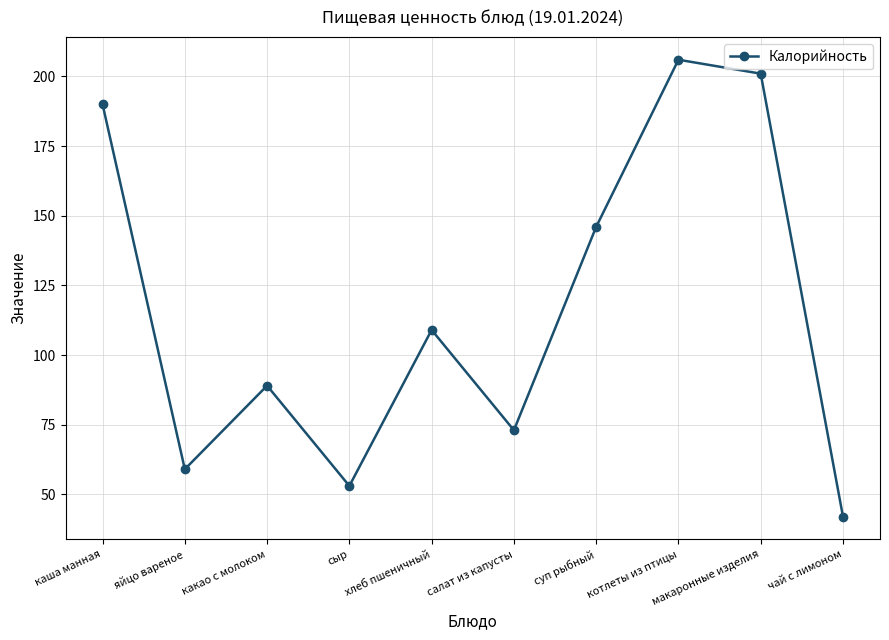

What is the average value?

117